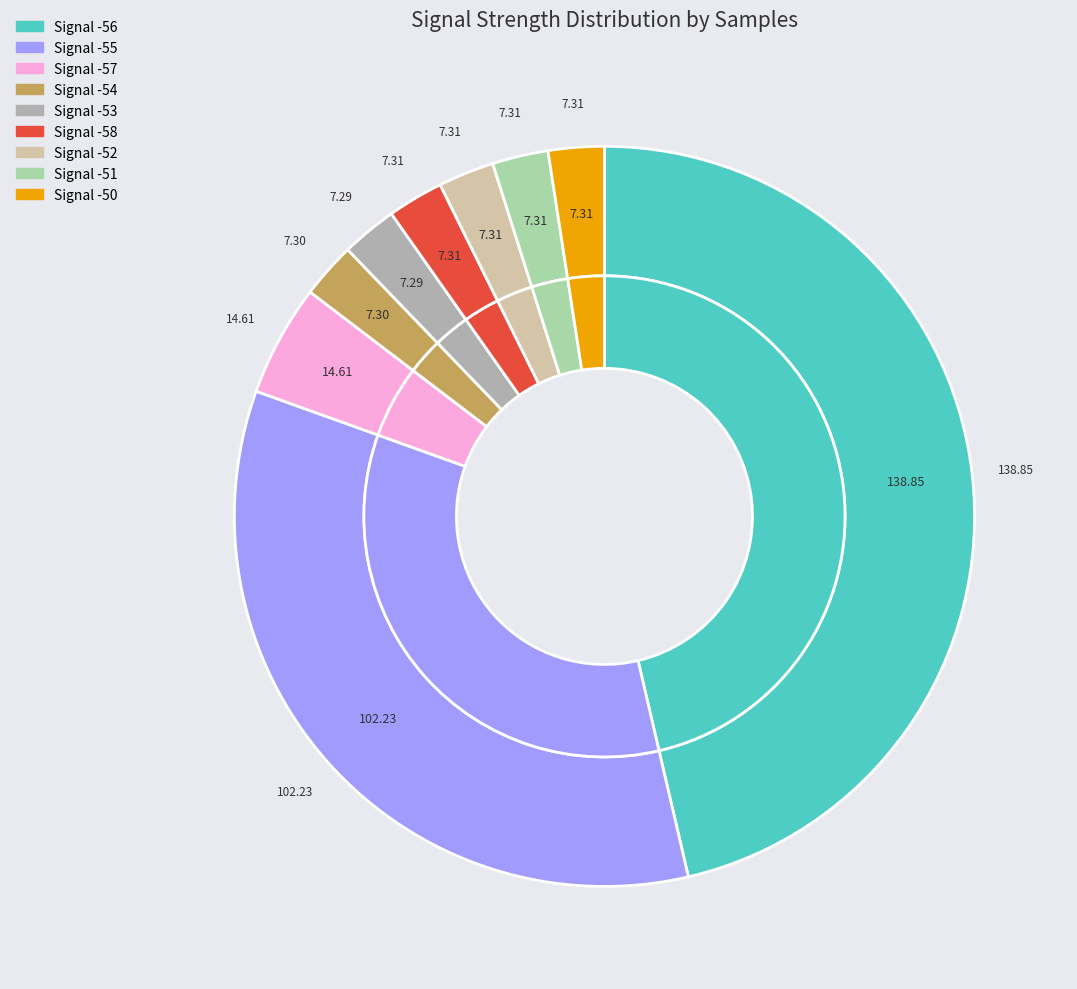

Count the number of slices in the pie.

9